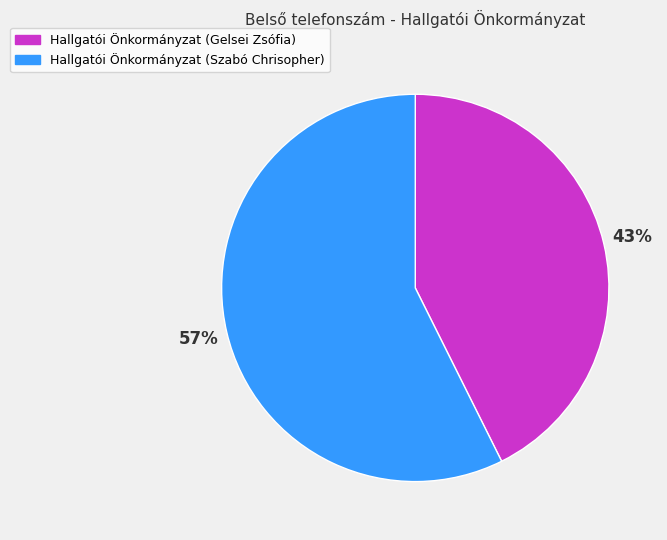

To the nearest percent, what is the combined percentage of Hallgatói Önkormányzat (Szabó Chrisopher) and Hallgatói Önkormányzat (Gelsei Zsófia)?

100%